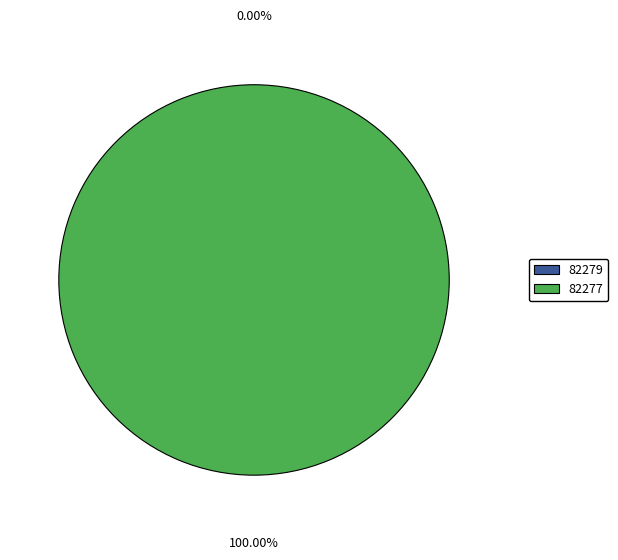

The 82279 slice represents 7% of the pie. True or false?

False